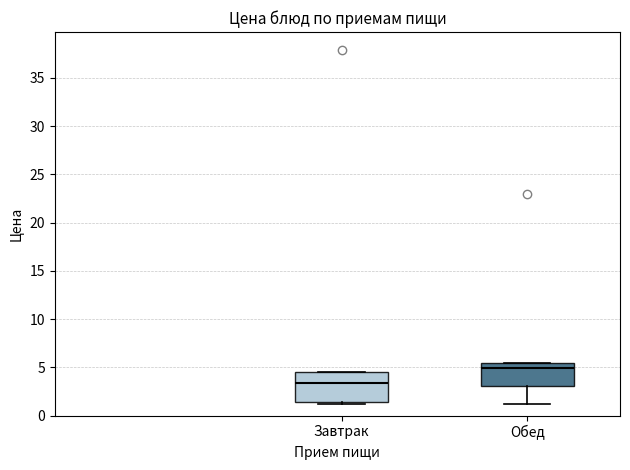

Reading left to right, transcribe this box plot: for each box, give where its median line is, the range the box spans, and where its two whiskers end, as read against the y-axis. The values are not printed on the chart, so give them approximately, as read against the axis.

Завтрак: median 3.5, box 1.5 to 4.5, whiskers 1.0 to 4.5
Обед: median 5.0, box 3.0 to 5.5, whiskers 1.0 to 5.5